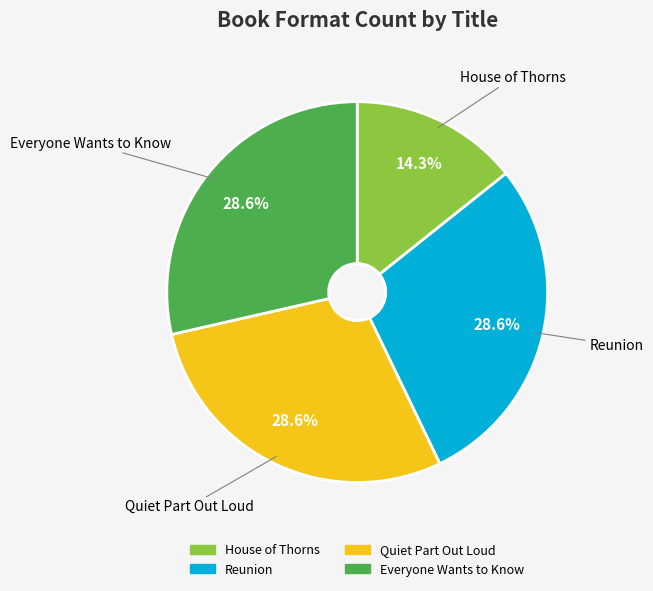

Is Quiet Part Out Loud the majority of the pie?

No